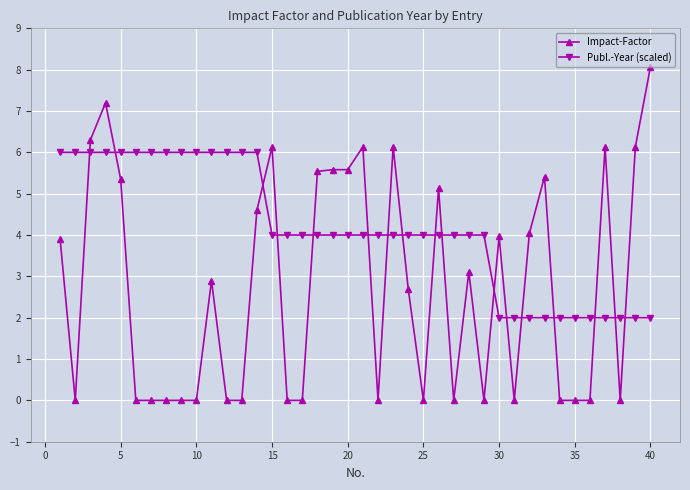

Which series has the largest total across all categories?

Publ.-Year (scaled)